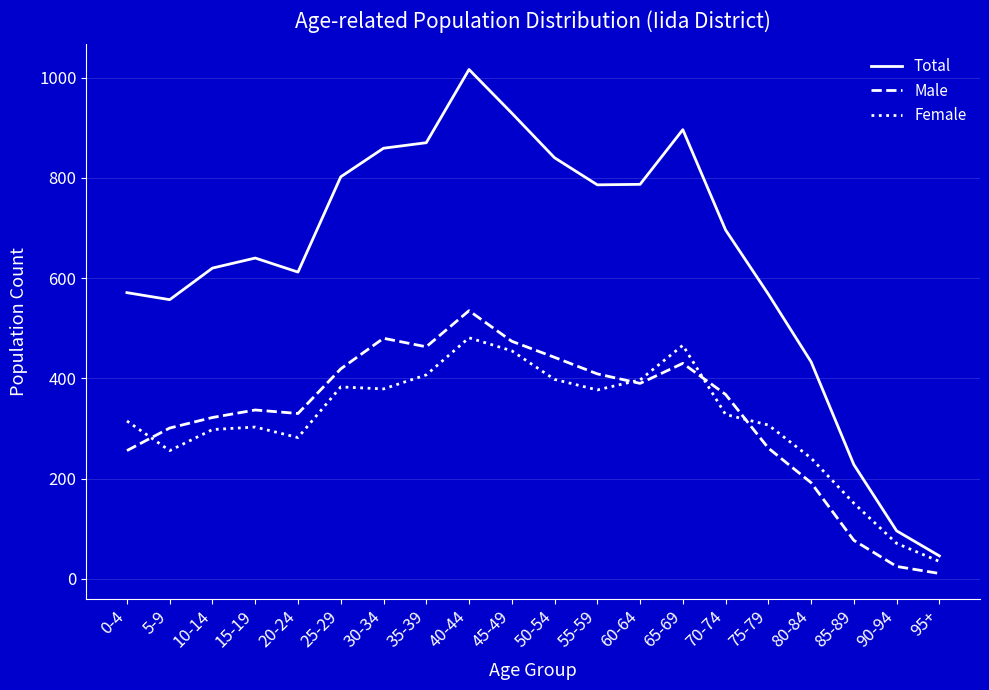

Rank the series by their maximum value, from lowest to highest.

Female, Male, Total